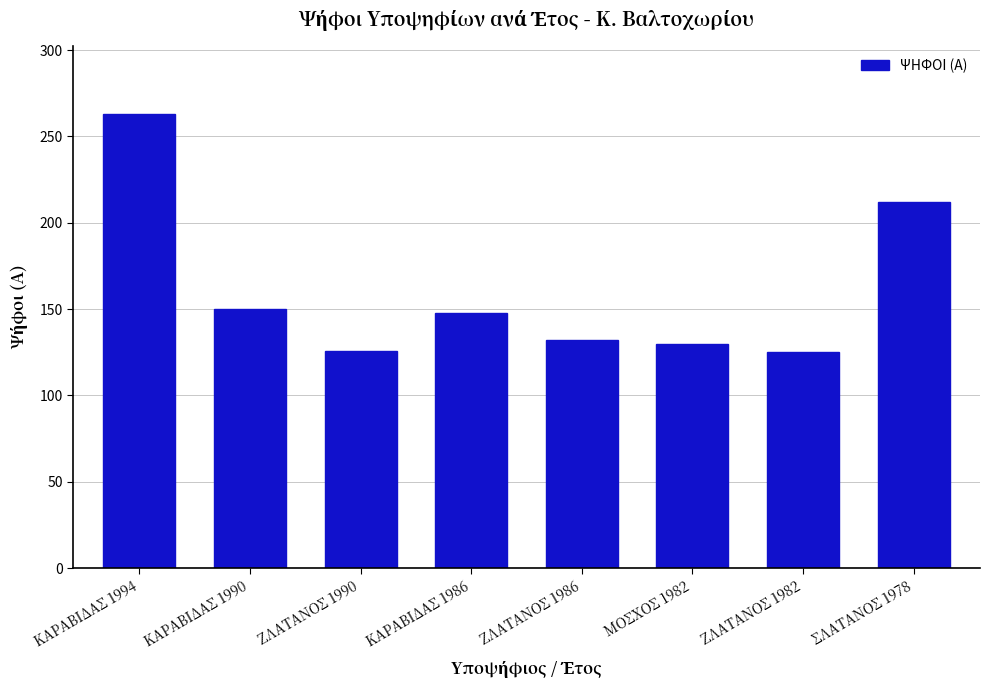

At which label is the value closest to 194?

ΣΛΑΤΑΝΟΣ 1978